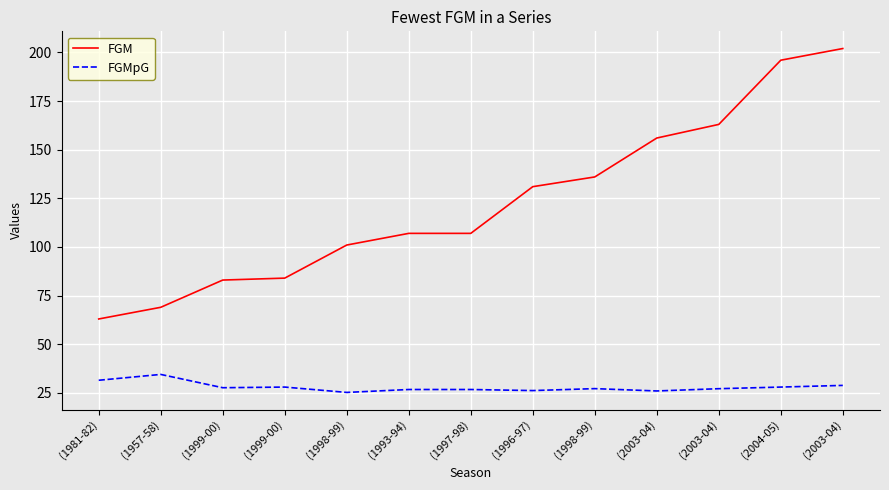

Does the chart display data point markers on the line(s)?

No